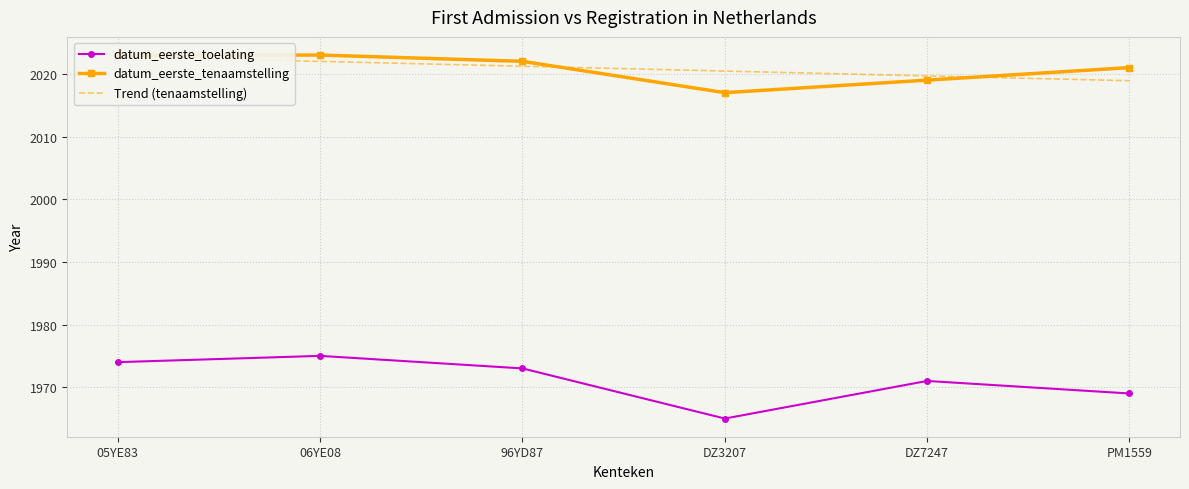

Which category has the lowest value in the Trend (tenaamstelling) series?

PM1559